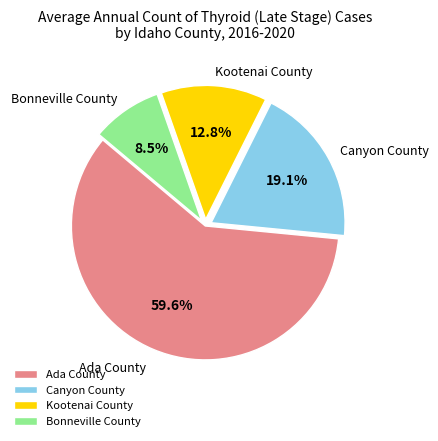

The Ada County slice represents 49% of the pie. True or false?

False